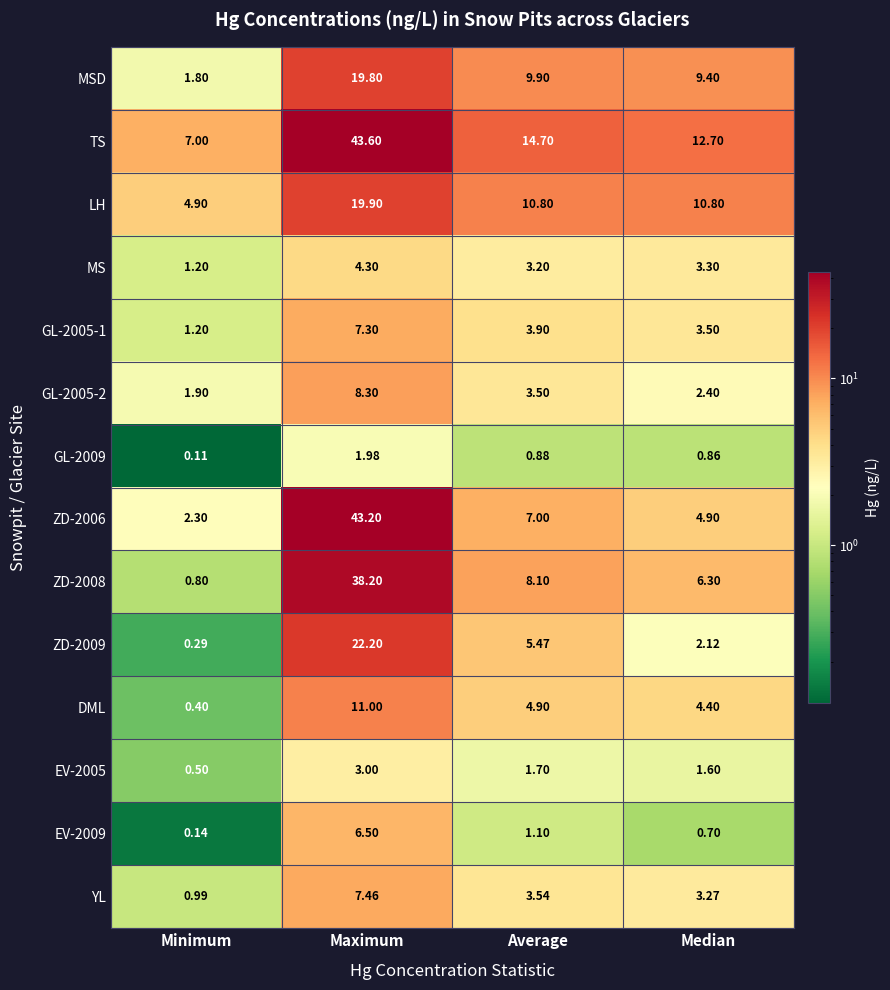

How many categories are shown in the chart?

4